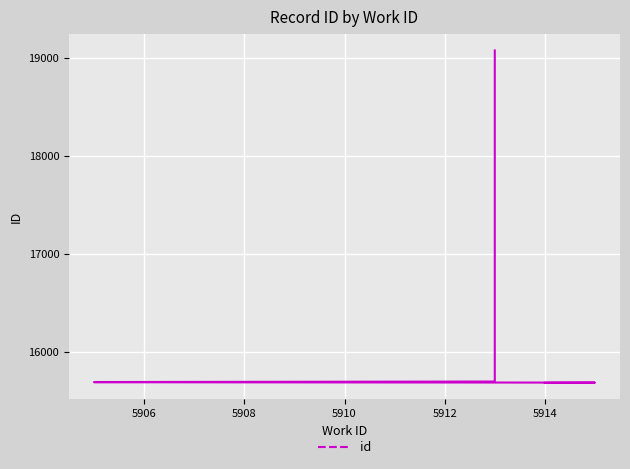

What is the sum of all values?

128890